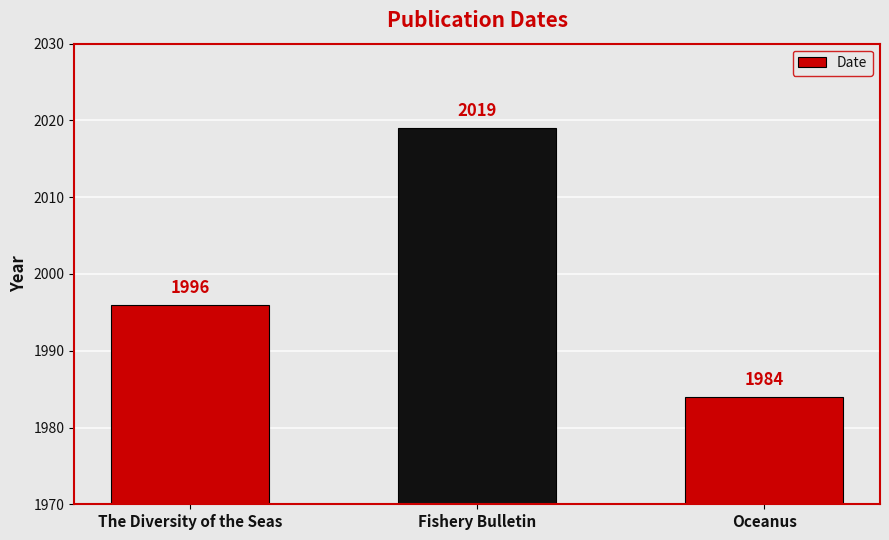

Which has a higher value, Oceanus or Fishery Bulletin?

Fishery Bulletin